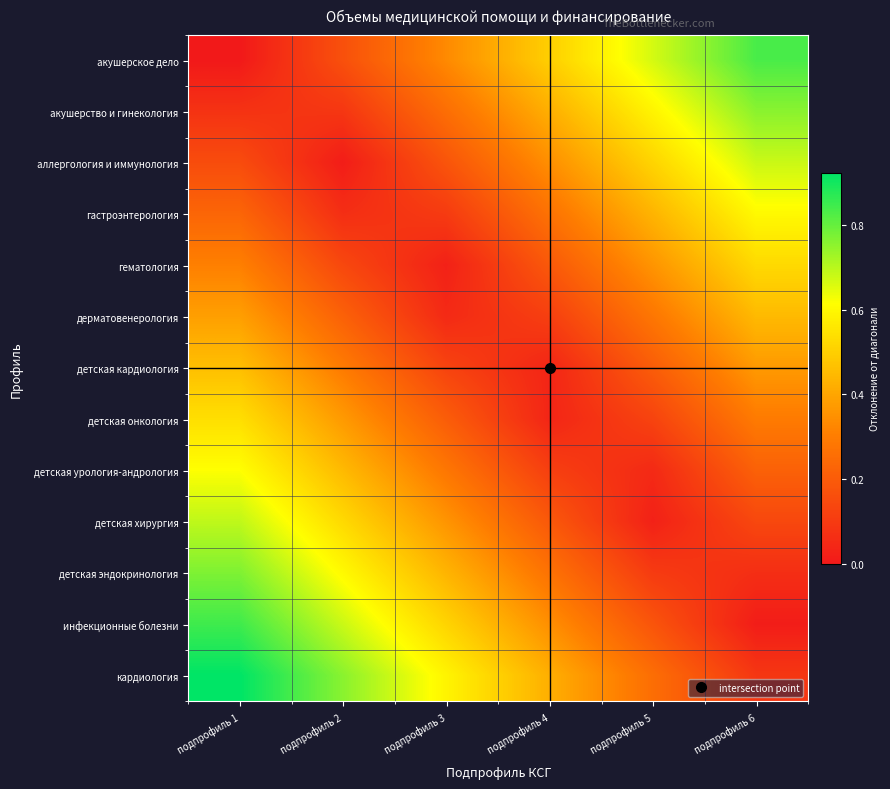

Rank the series at подпрофиль 3 from highest to lowest value.

кардиология, инфекционные болезни, детская эндокринология, детская хирургия, акушерское дело, детская урология-андрология, акушерство и гинекология, детская онкология, аллергология и иммунология, детская кардиология, гастроэнтерология, дерматовенерология, гематология